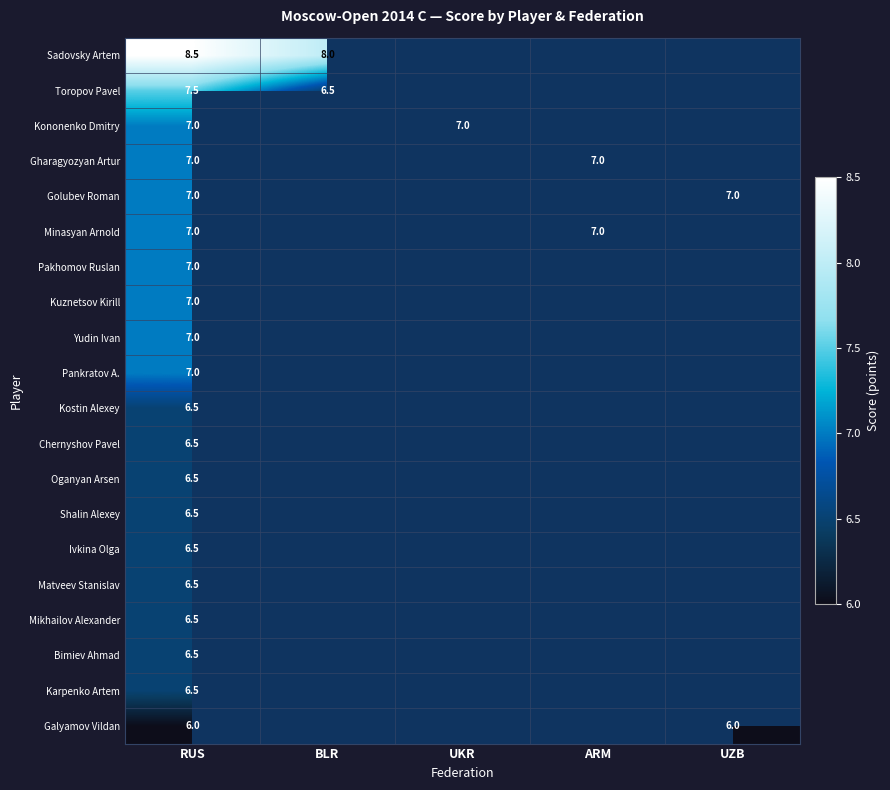

Which label corresponds to the smallest value in the chart?

UKR